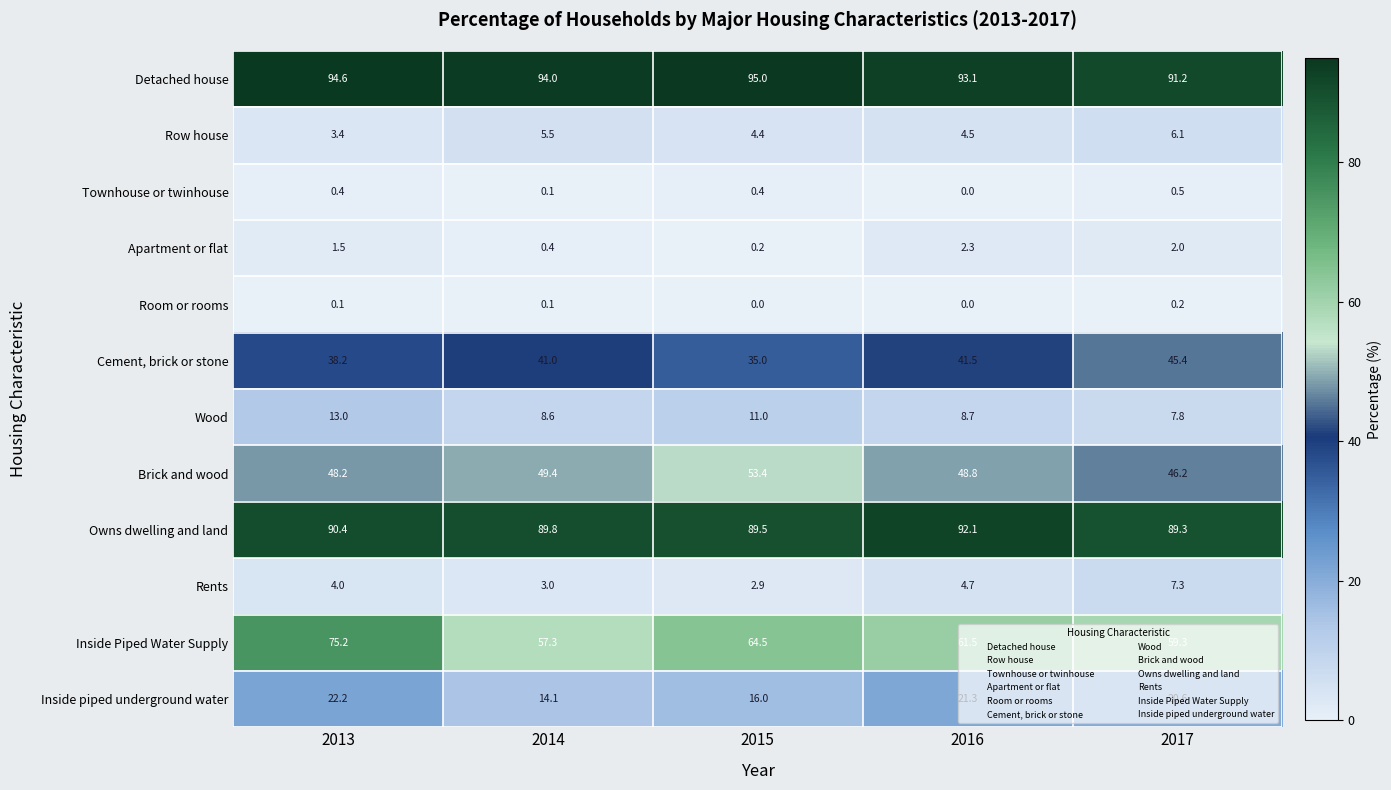

What is the difference between the second highest and minimum values in the Cement, brick or stone series?

6.5